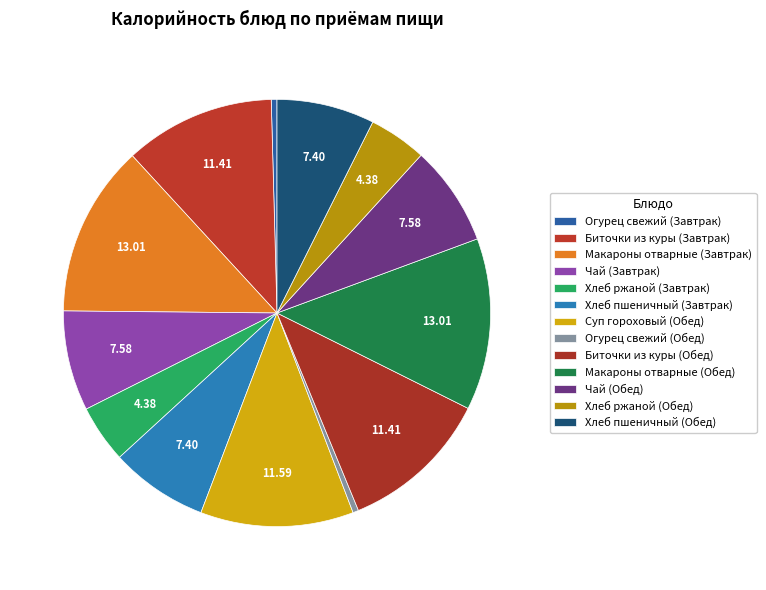

What is the change in value from Макароны отварные (Завтрак) to Хлеб ржаной (Завтрак)?

-140